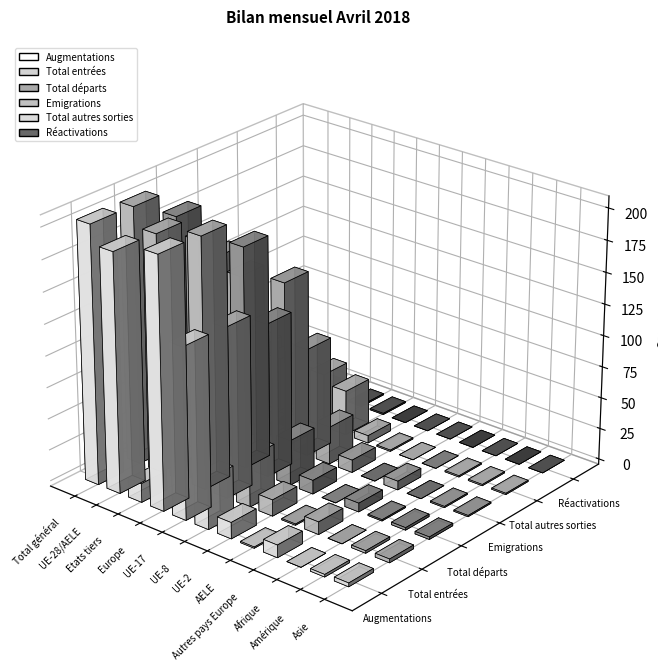

At which label does Total départs first exceed 13?

Total général